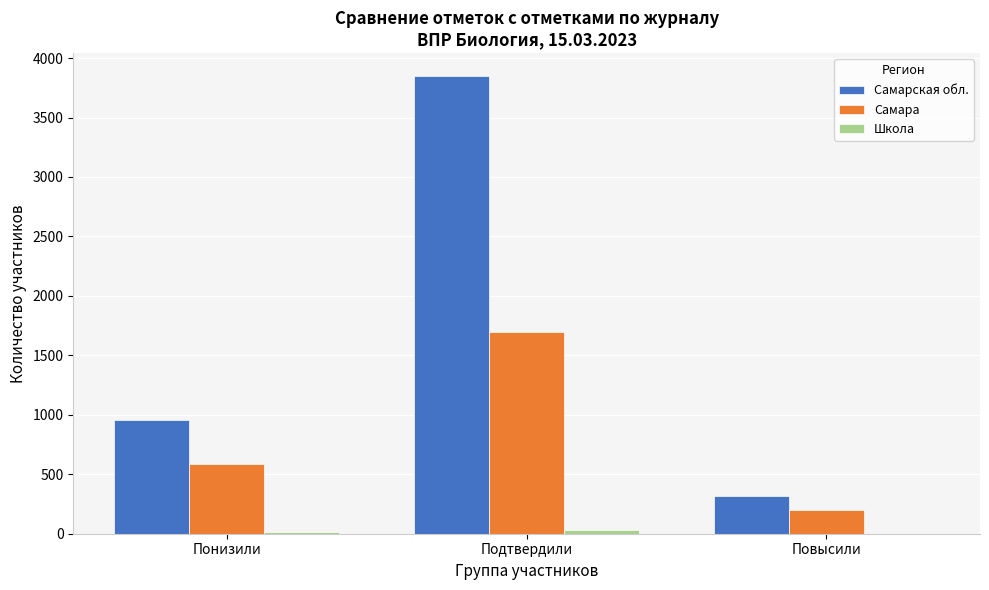

At which category does the chart reach its peak across all series?

Подтвердили